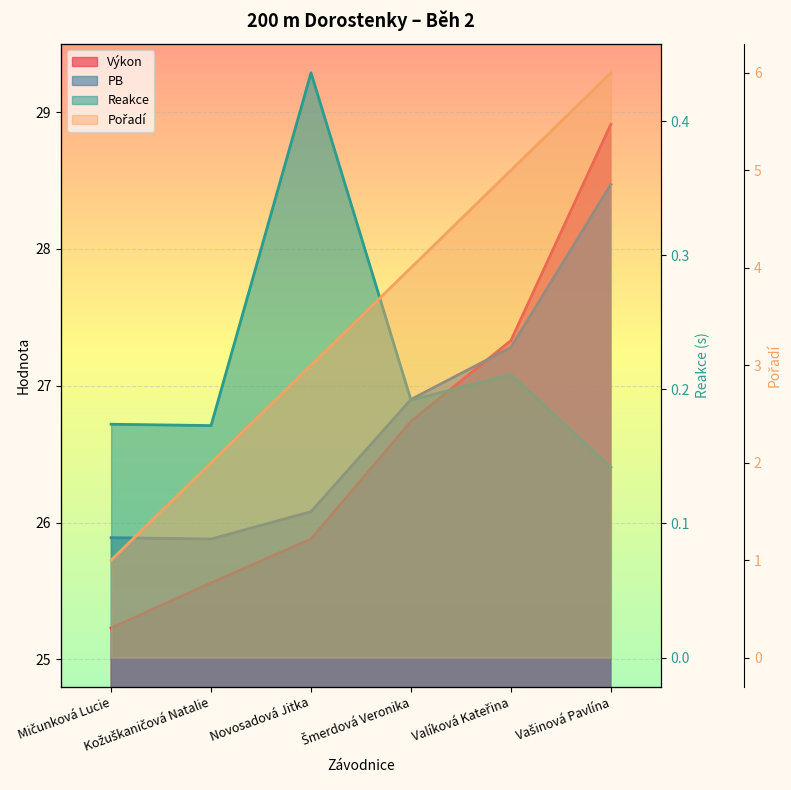

At which label is Výkon closest to 27?

Šmerdová Veronika